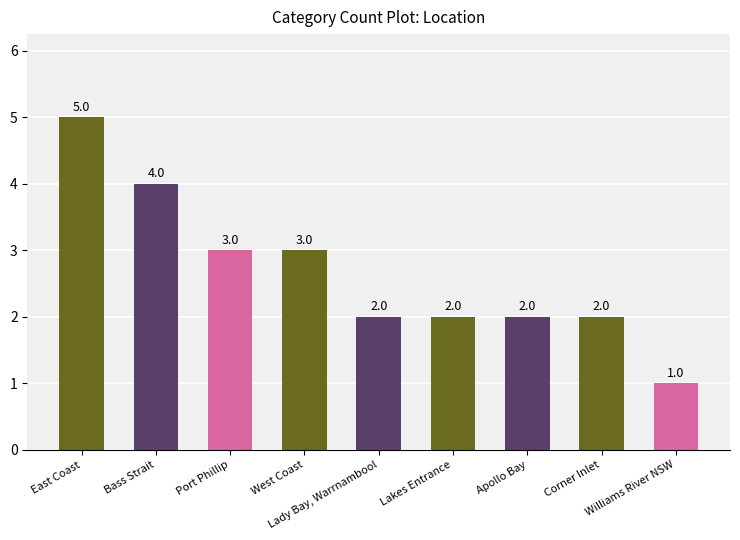

How many values are below 2?

1